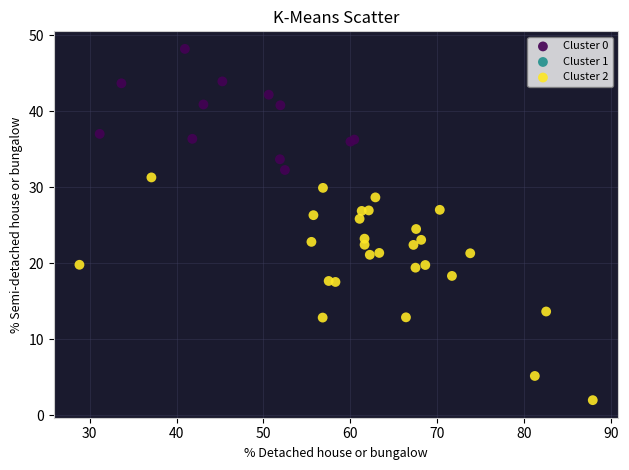

Which series contains the lowest Y value?

Cluster 2